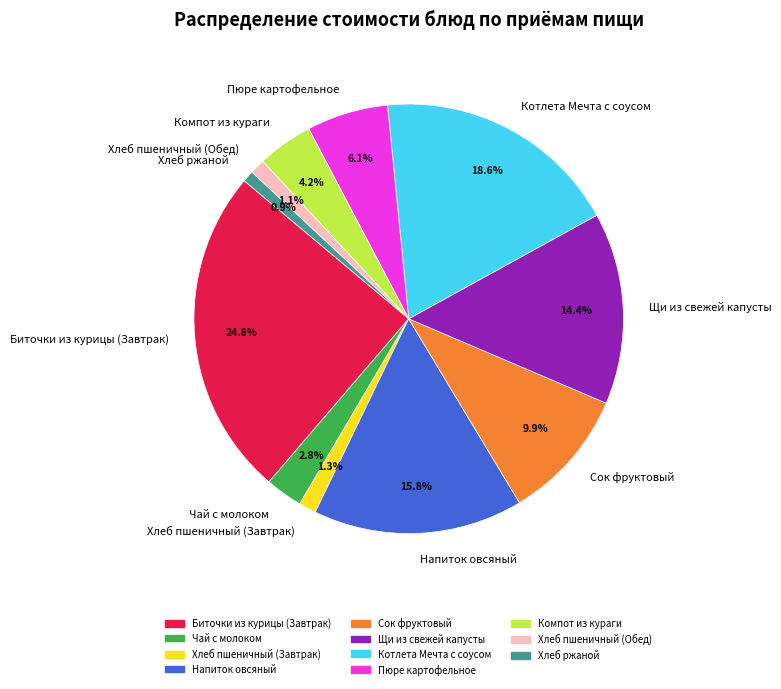

To the nearest percent, what portion does Сок фруктовый represent?

10%